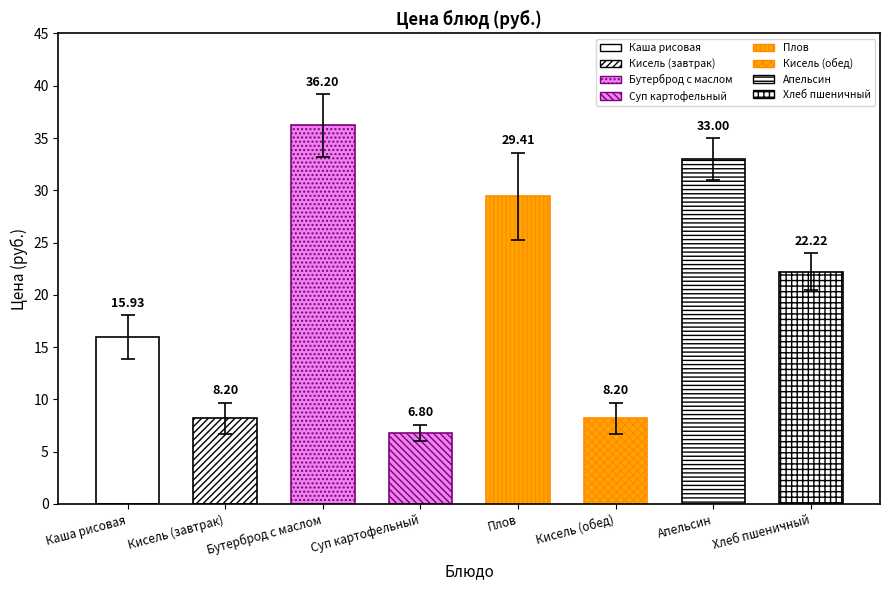

Reading left to right, extract all data points from this chart.

15.9	8.2	36.2	6.8	29.4	8.2	33.0	22.2